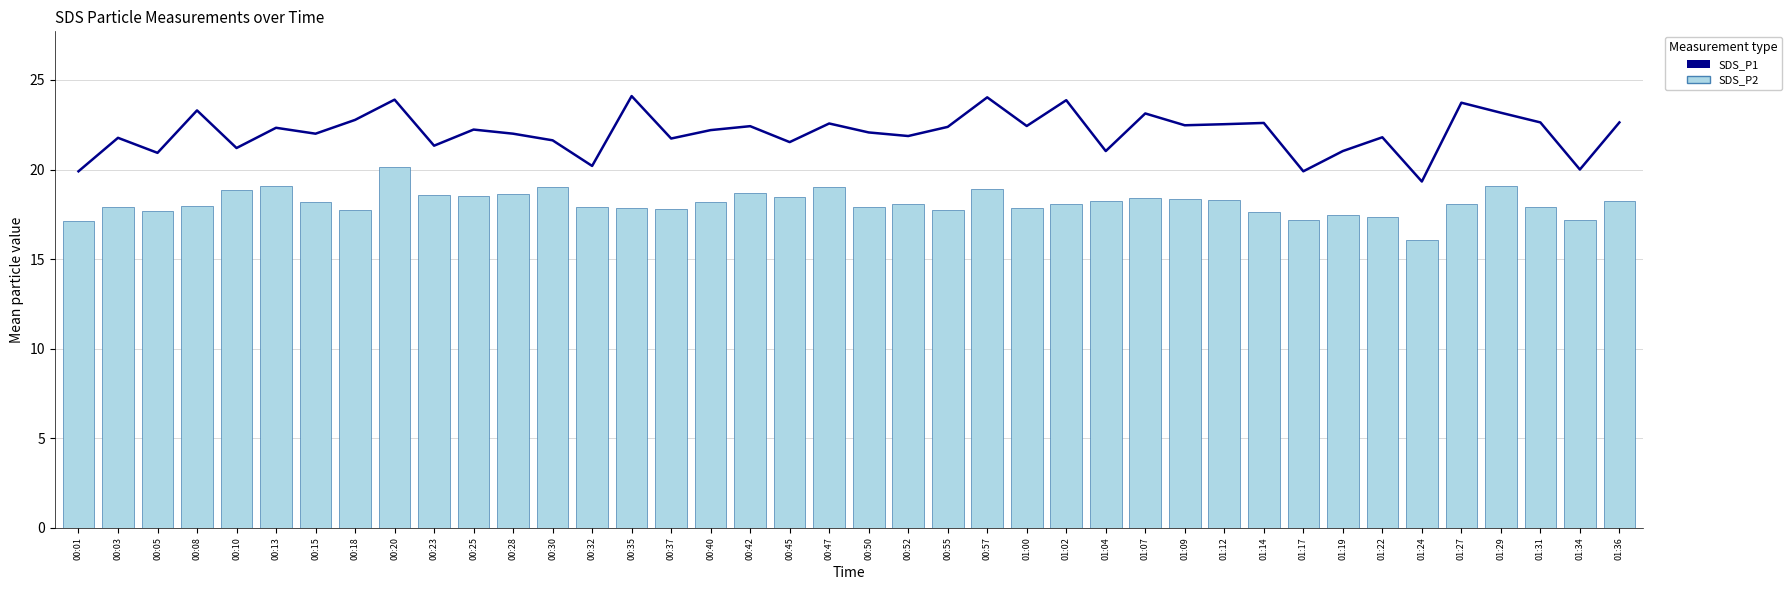

Where does the SDS_P1 series first go above 22?

00:08